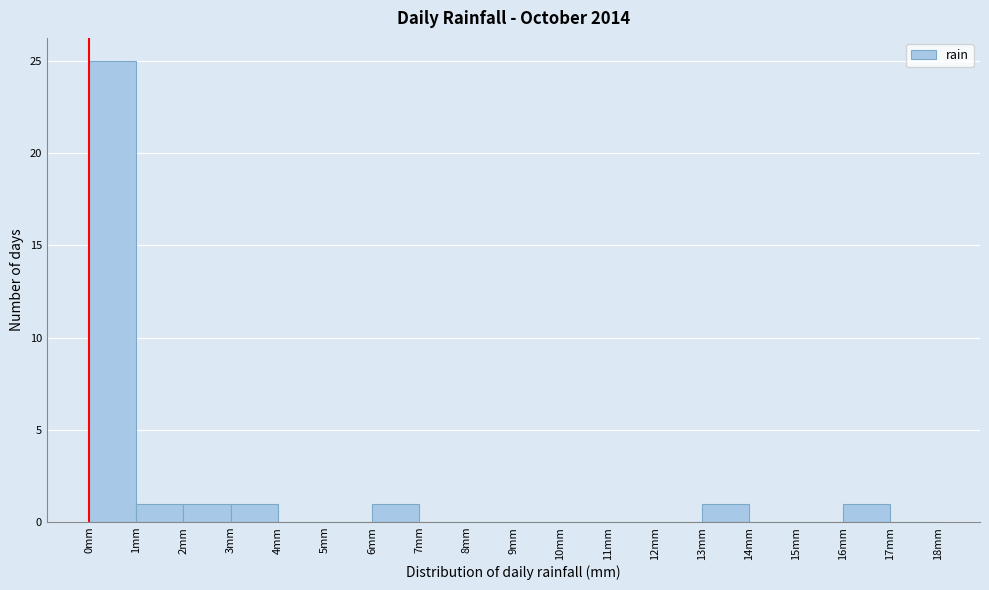

Which range on the x-axis has the tallest bar?

0 to 1